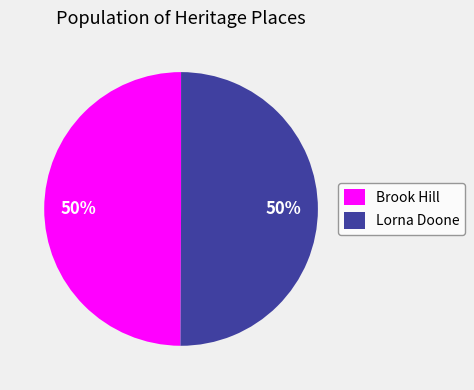

Is the sum of Lorna Doone and Brook Hill greater than half?

Yes